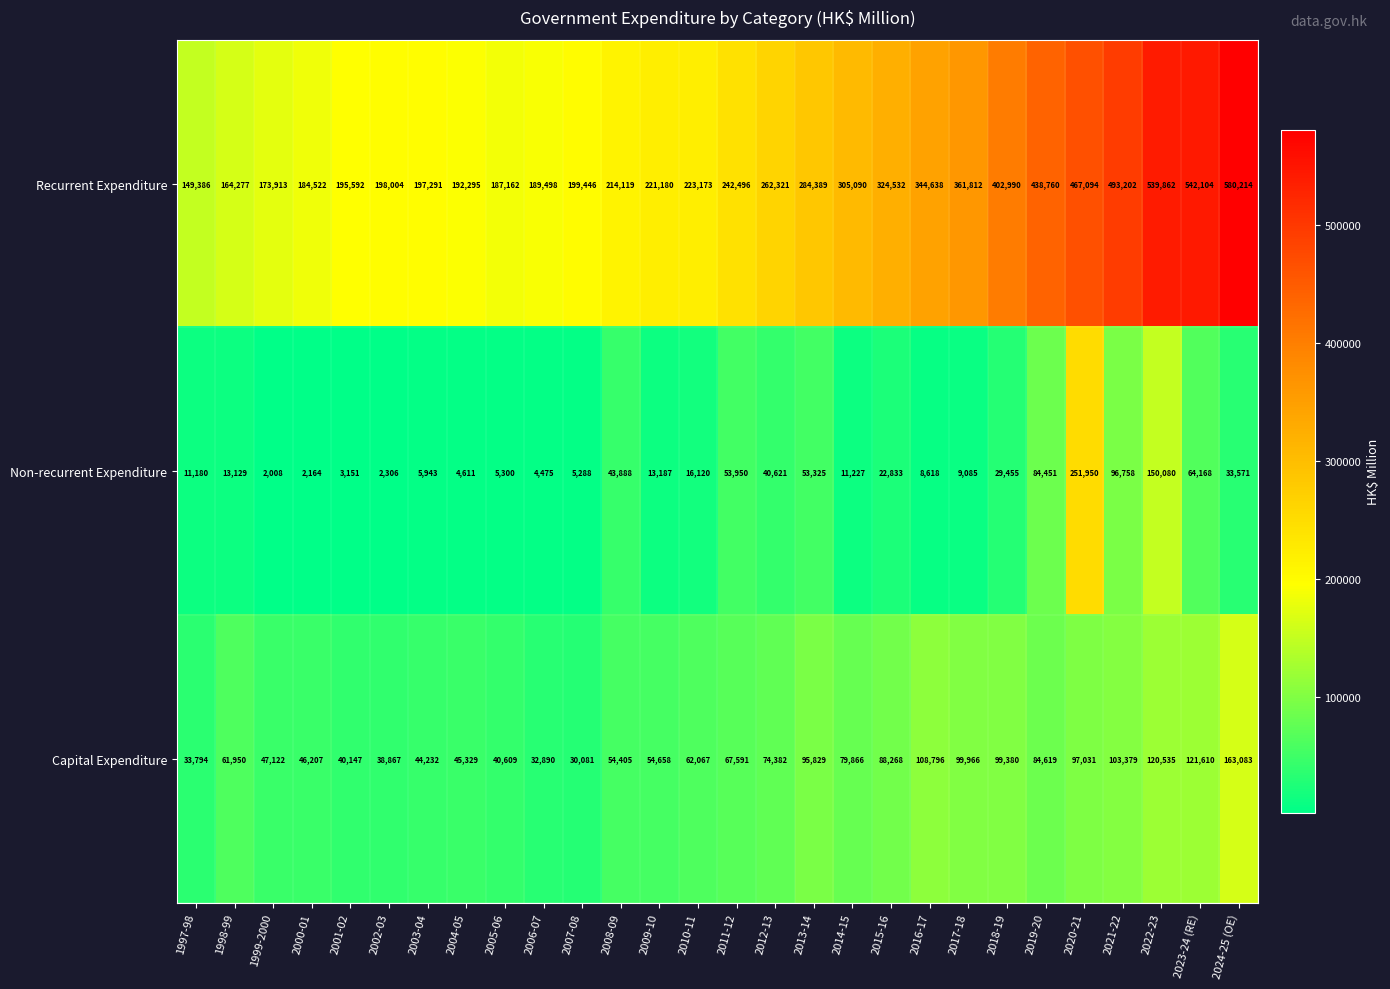

What is the maximum value shown in the chart?

580214